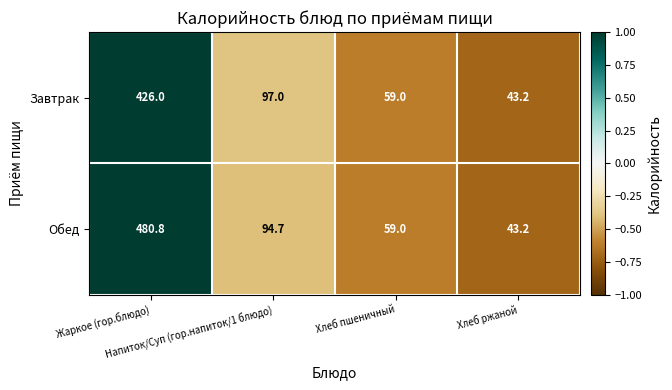

Which series has the largest total across all categories?

Обед